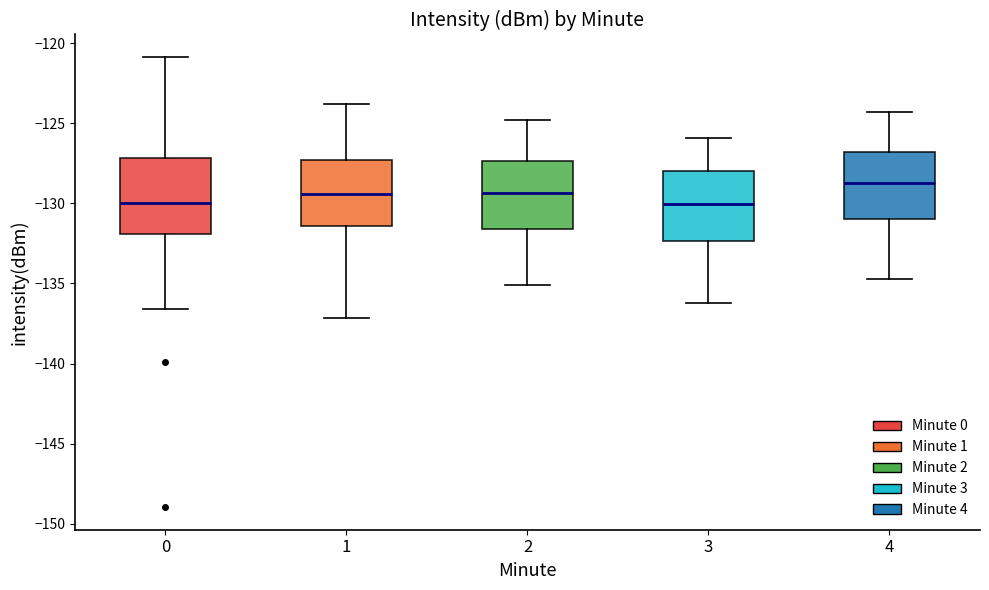

Where does the lower whisker of the box at x = 1 end on the y-axis? The values are not printed on the chart, so give them approximately, as read against the axis.

-137.0